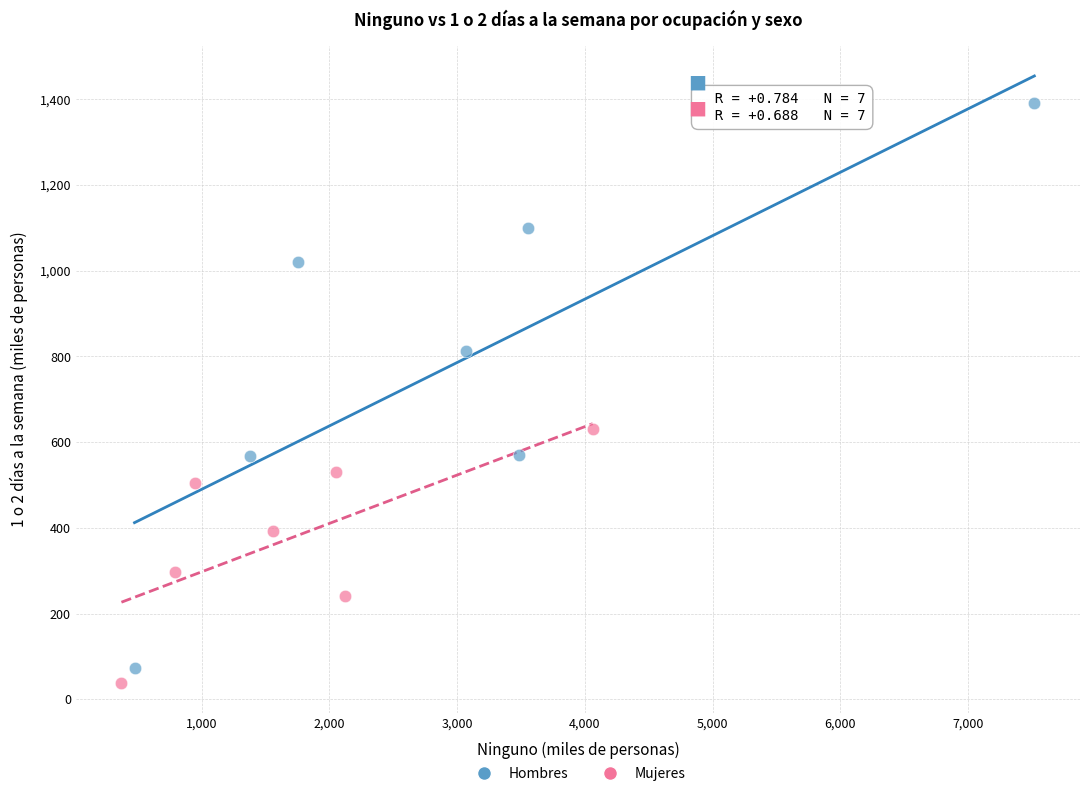

Which series contains the highest Y value?

Hombres